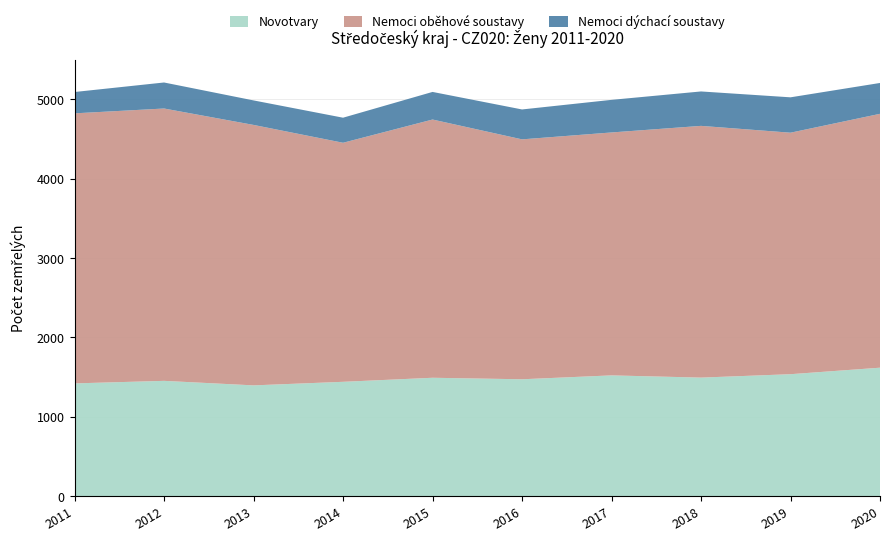

Reading left to right, transcribe all the data shown in this chart.

Novotvary: 2011=1420	2012=1452	2013=1395	2014=1440	2015=1491	2016=1472	2017=1521	2018=1493	2019=1536	2020=1618
Nemoci oběhové soustavy: 2011=3405	2012=3434	2013=3284	2014=3014	2015=3256	2016=3025	2017=3063	2018=3174	2019=3045	2020=3201
Nemoci dýchací soustavy: 2011=269	2012=328	2013=309	2014=316	2015=348	2016=377	2017=411	2018=434	2019=446	2020=389